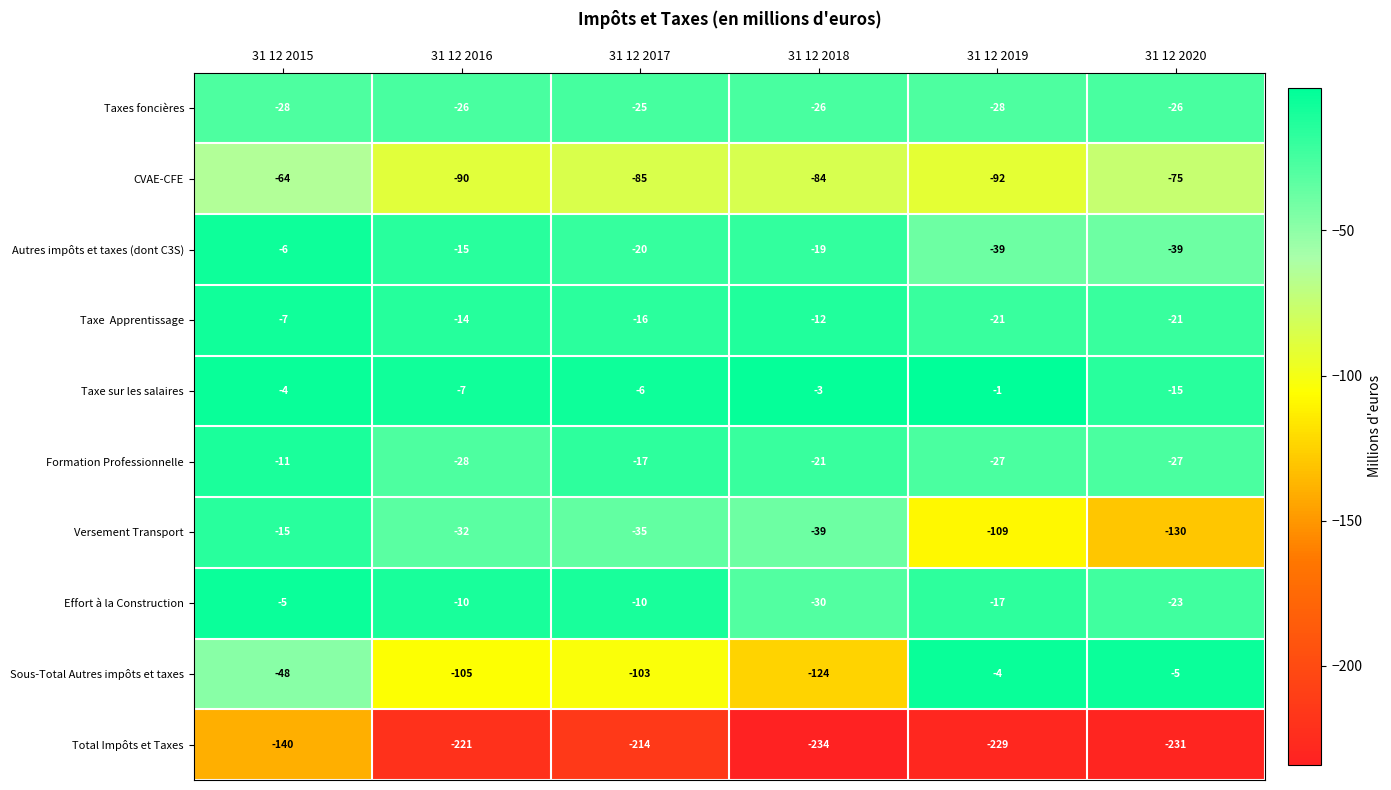

Which category has the lowest value across all series?

31 12 2018